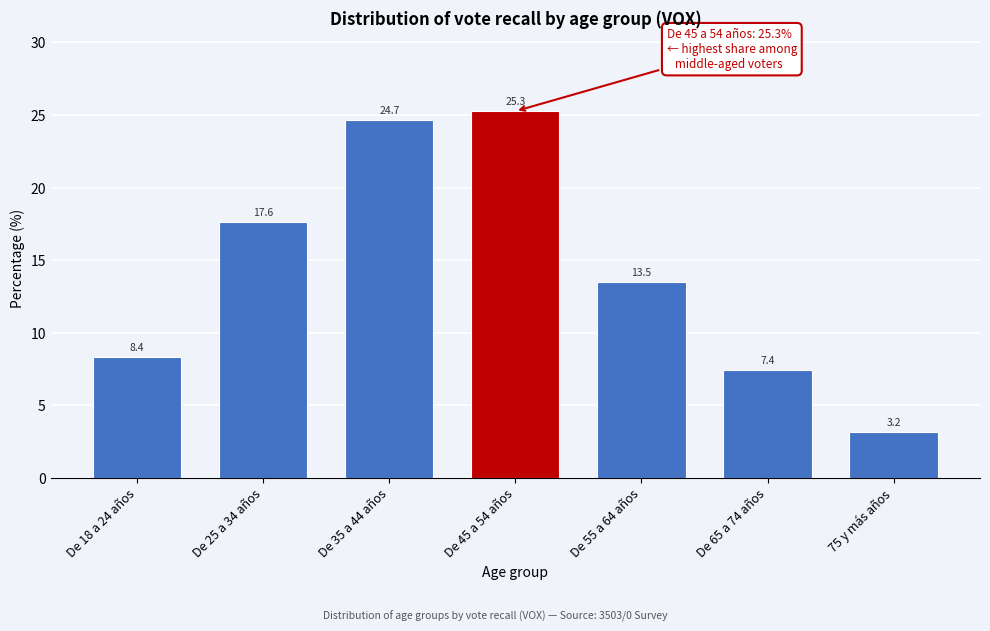

Reading left to right, extract all data points from this chart.

De 18 a 24 años=8.4	De 25 a 34 años=17.6	De 35 a 44 años=24.7	De 45 a 54 años=25.3	De 55 a 64 años=13.5	De 65 a 74 años=7.4	75 y más años=3.2